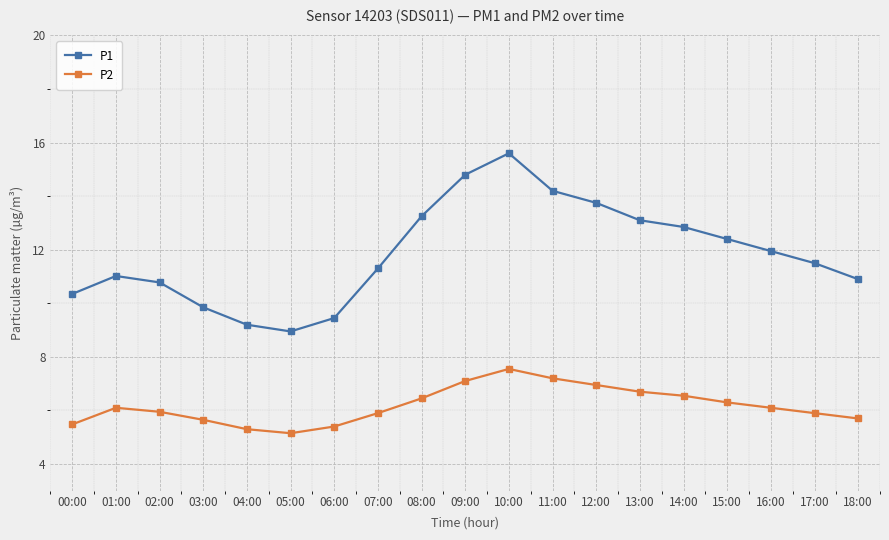

Which series has the largest range (max minus min)?

P1